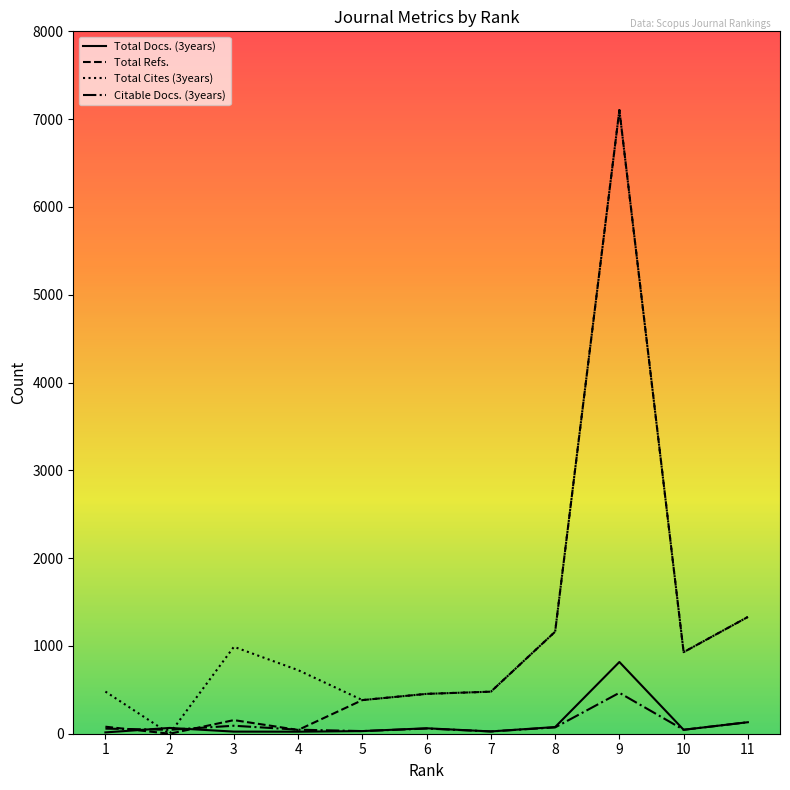

At which category is the sum across all series the highest?

9